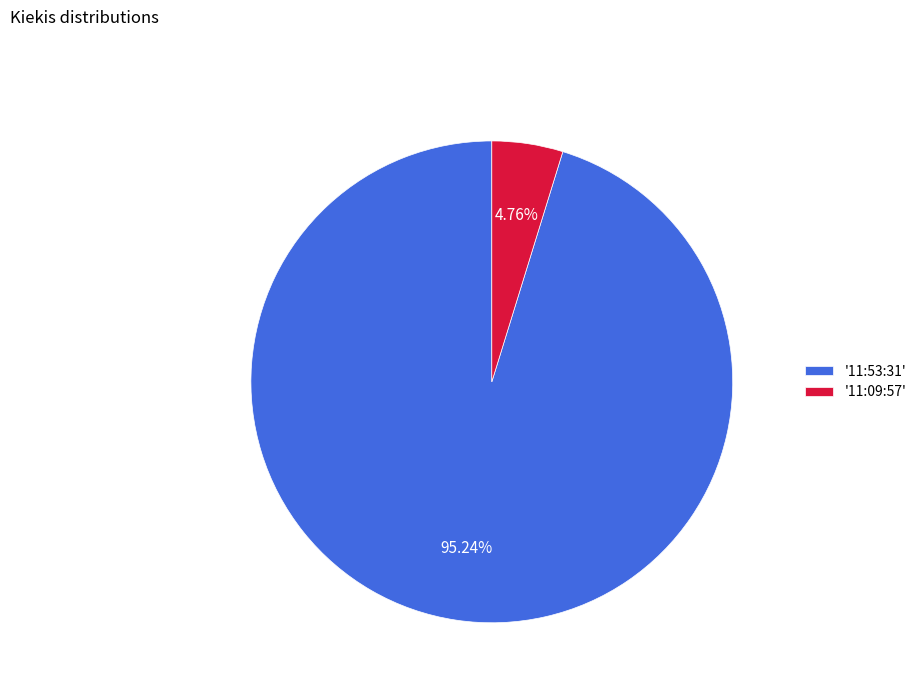

Which has a higher value, '11:09:57' or '11:53:31'?

'11:53:31'